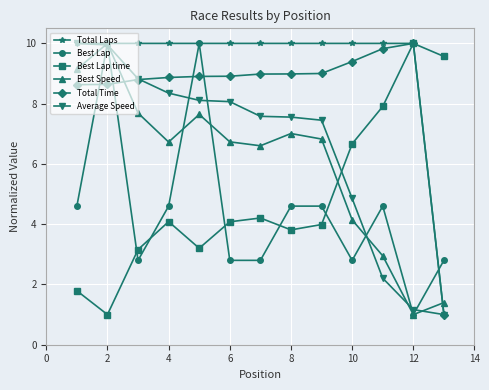

True or false: Best Lap time and Average Speed intersect in this chart.

True